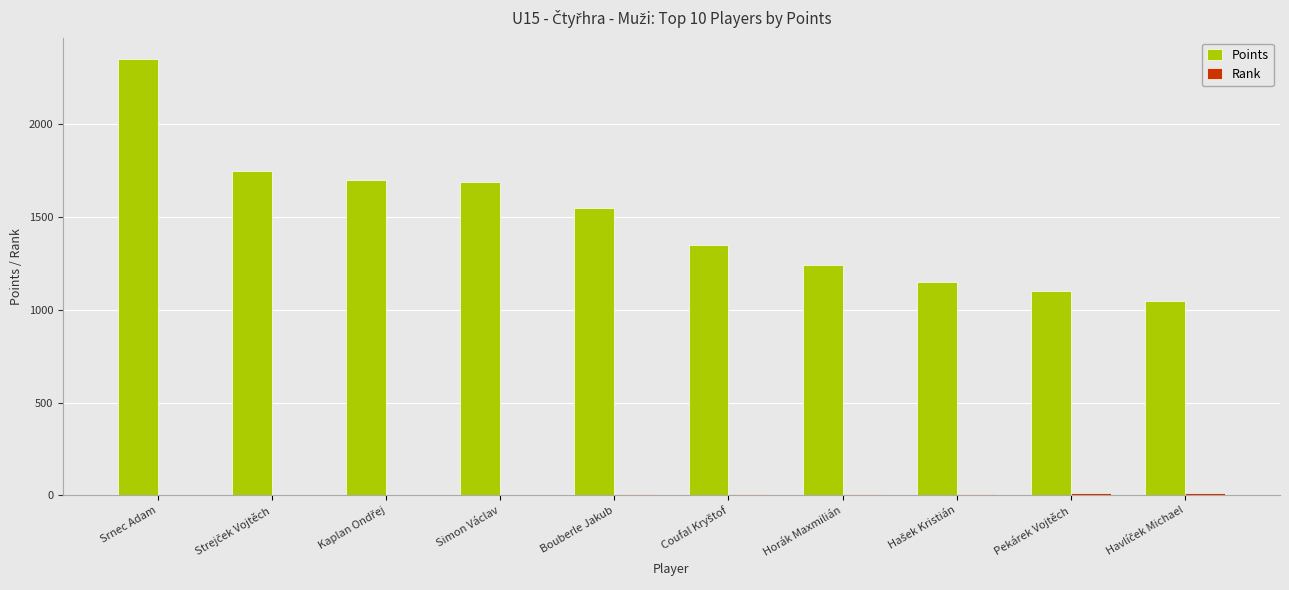

Which series has the largest total across all categories?

Points